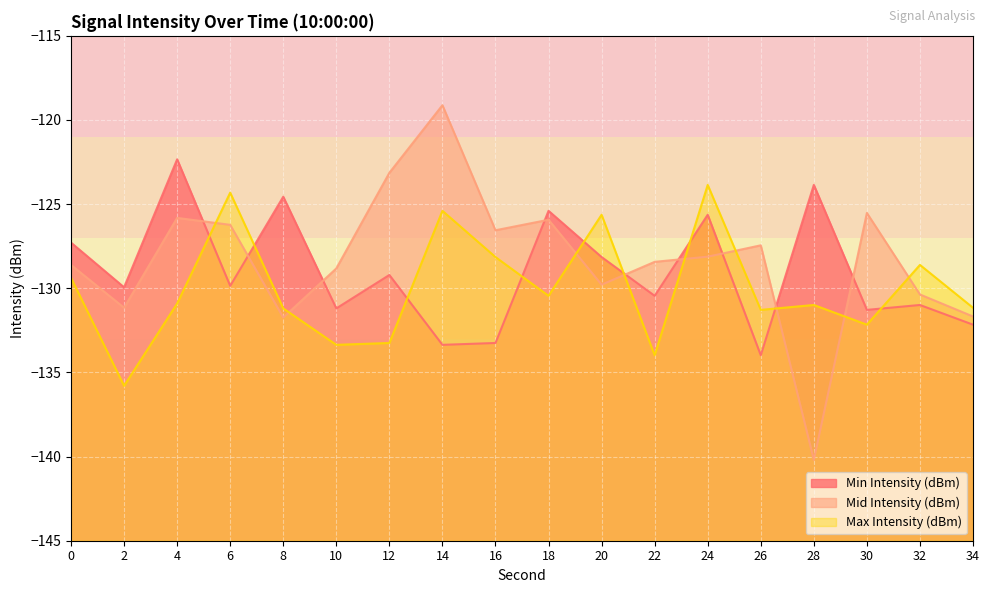

How many data points in Max Intensity (dBm) are less than -130?

11